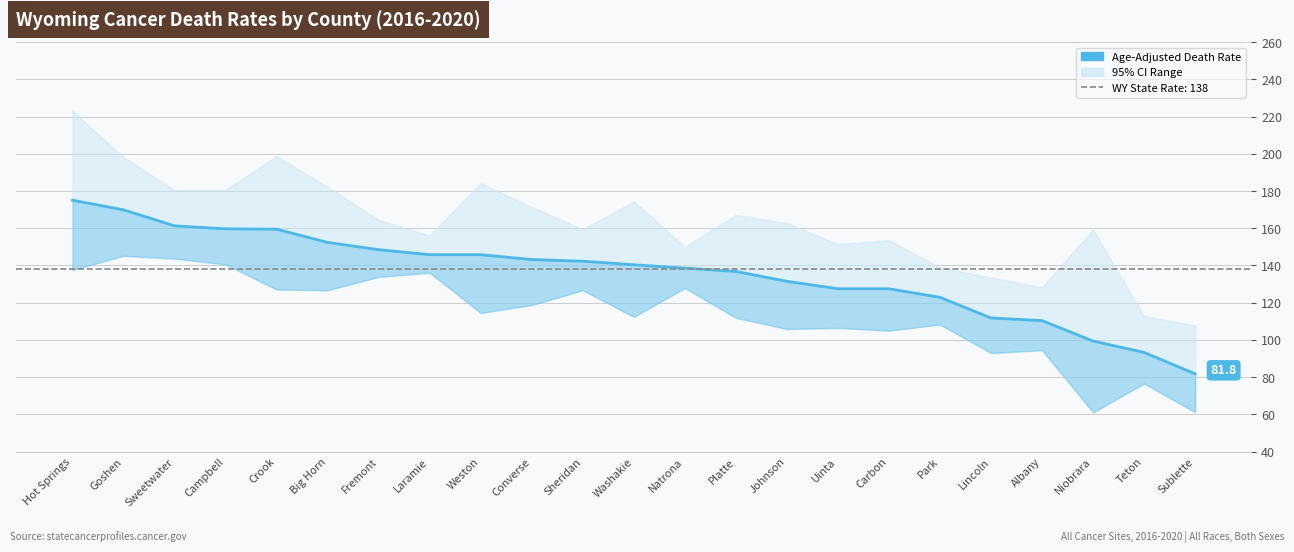

Rank the categories by value from lowest to highest.

Sublette, Teton, Niobrara, Albany, Lincoln, Park, Uinta, Carbon, Johnson, Platte, Natrona, Washakie, Sheridan, Converse, Laramie, Weston, Fremont, Big Horn, Crook, Campbell, Sweetwater, Goshen, Hot Springs